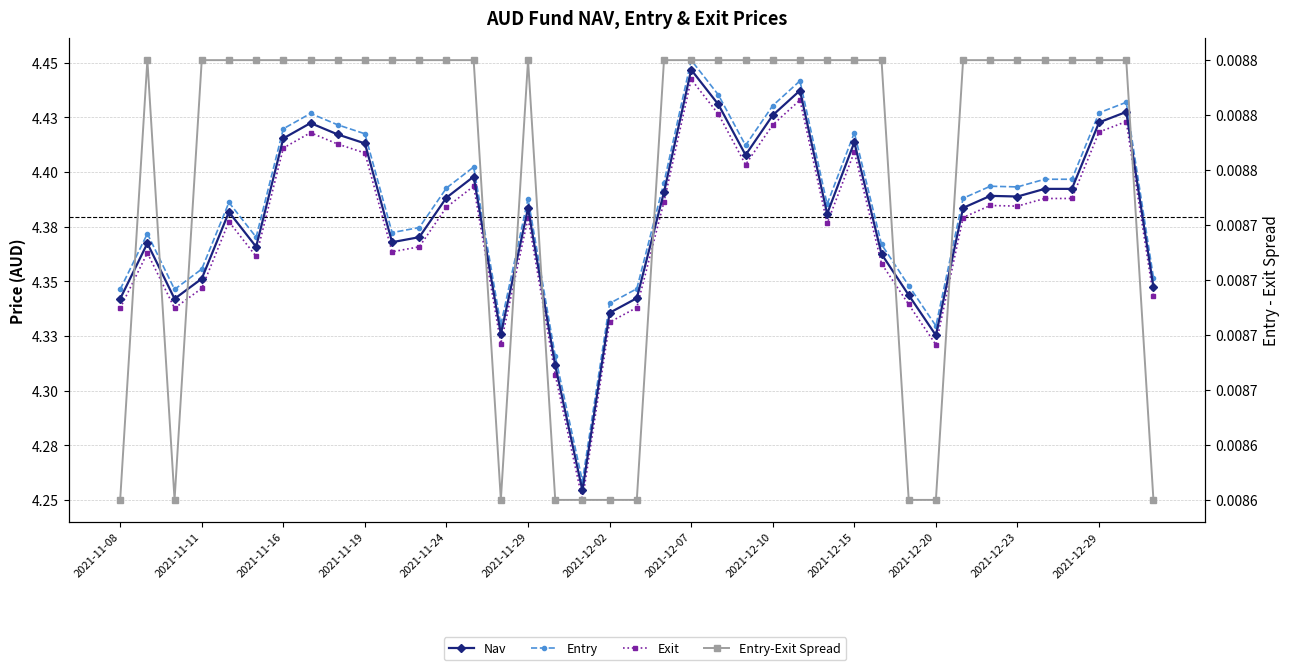

At which category is the sum across all series the highest?

2021-12-07